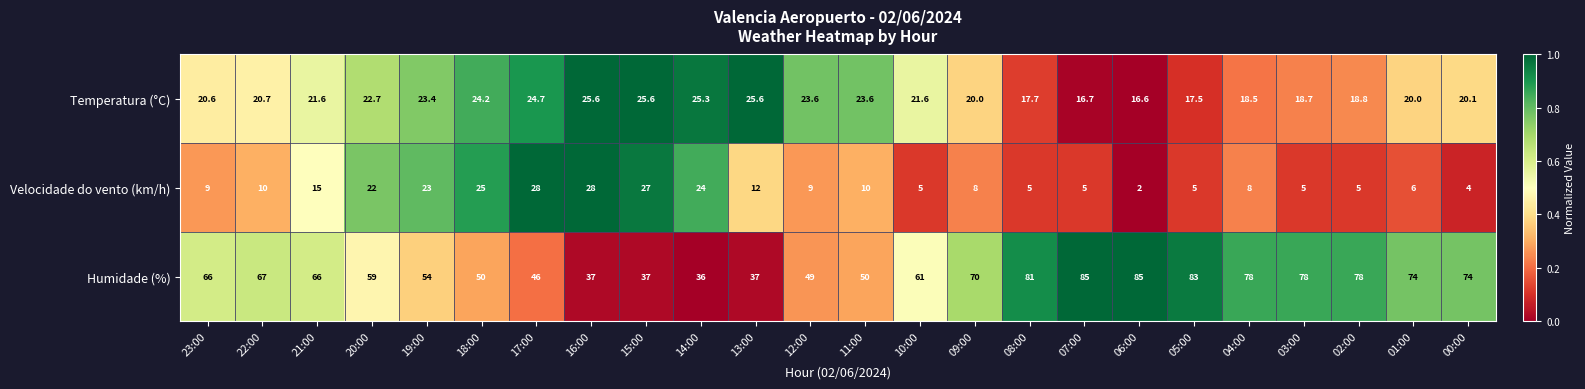

Which series has the largest total across all categories?

Humidade (%)